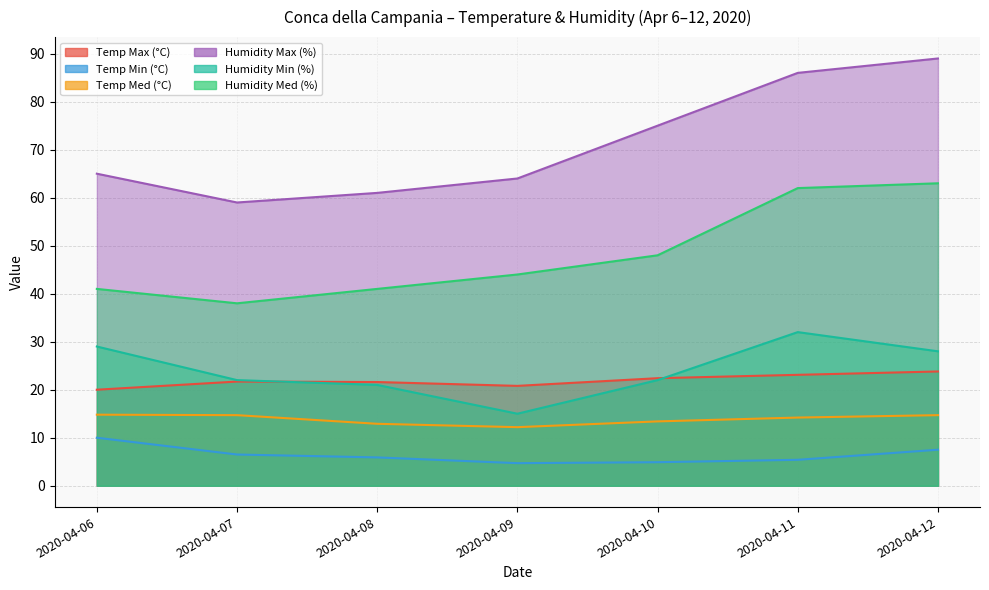

What is the difference between the second highest and minimum values in the Temp Med (°C) series?

2.5